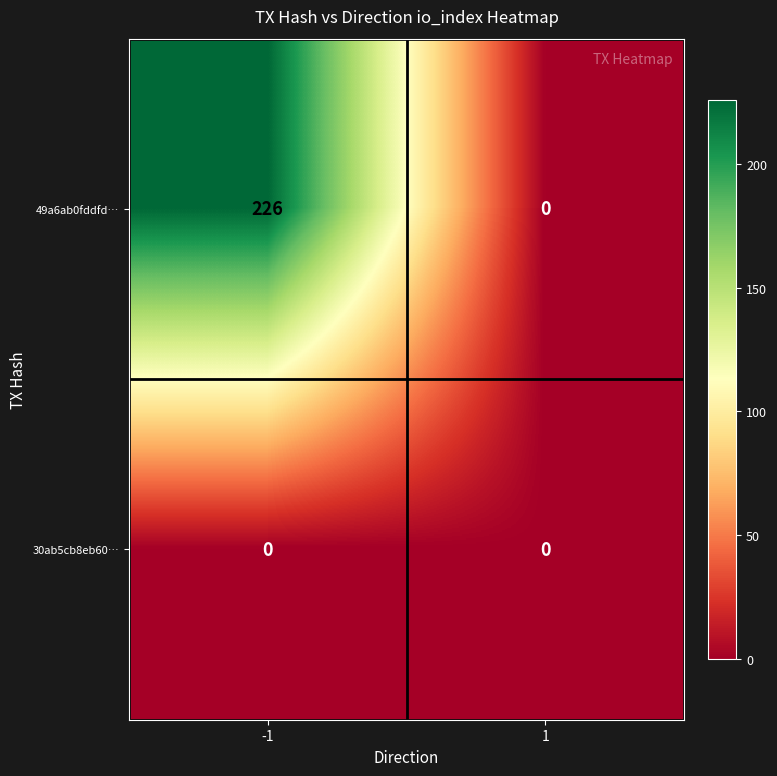

What is the difference between the maximum and minimum values in the 49a6ab0fddfd… series?

226